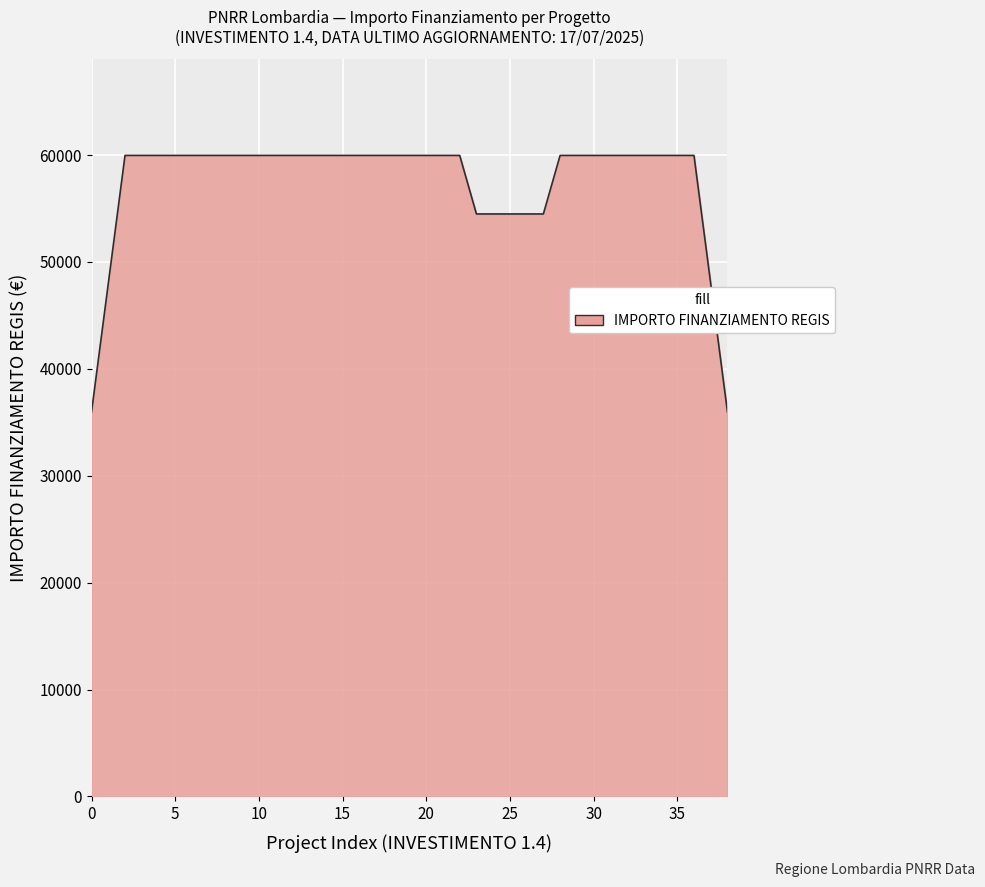

What is the greatest value displayed?

59966.0